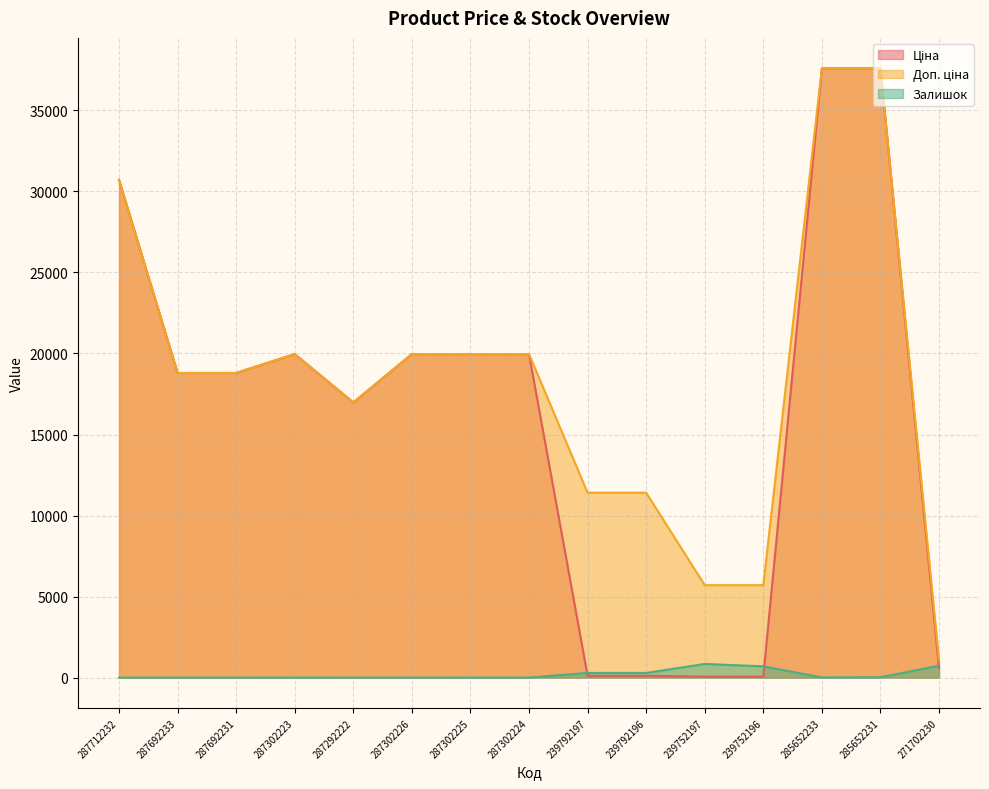

Where does the Ціна series first go above 18796?

287712232